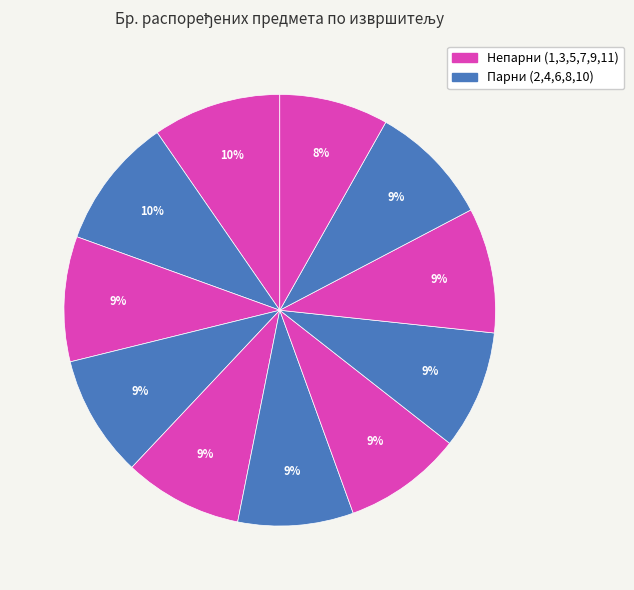

To the nearest percent, what is the average slice percentage?

9%